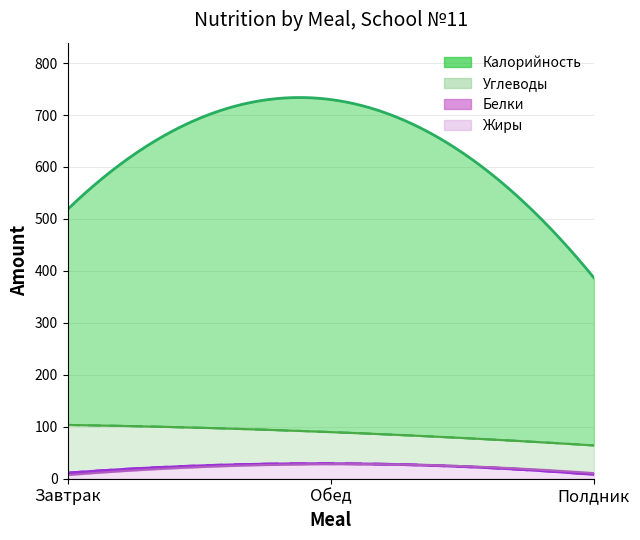

Reading left to right, extract all data points from this chart.

Углеводы: Завтрак=103.5	Обед=89.8	Полдник=64.1
Белки: Завтрак=10.9	Обед=29.0	Полдник=8.2
Калорийность: Завтрак=518.2	Обед=729.8	Полдник=386.9
Жиры: Завтрак=7.1	Обед=28.1	Полдник=10.8